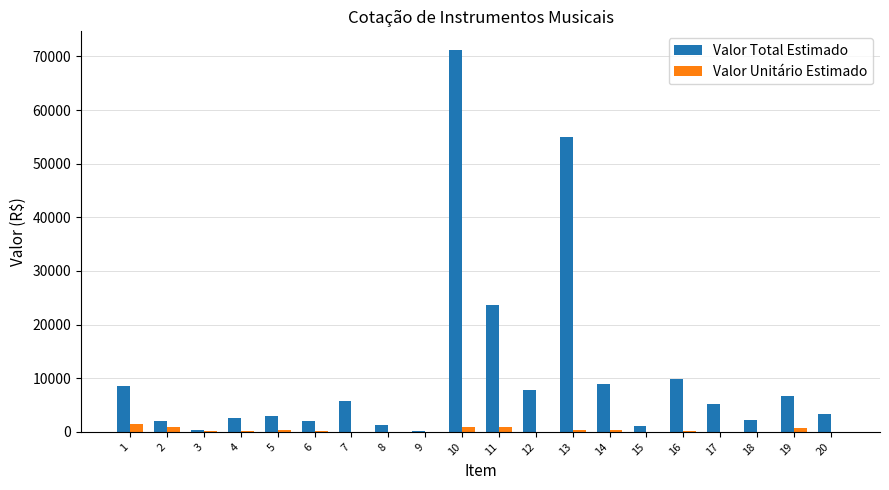

At which category is the sum across all series the highest?

10